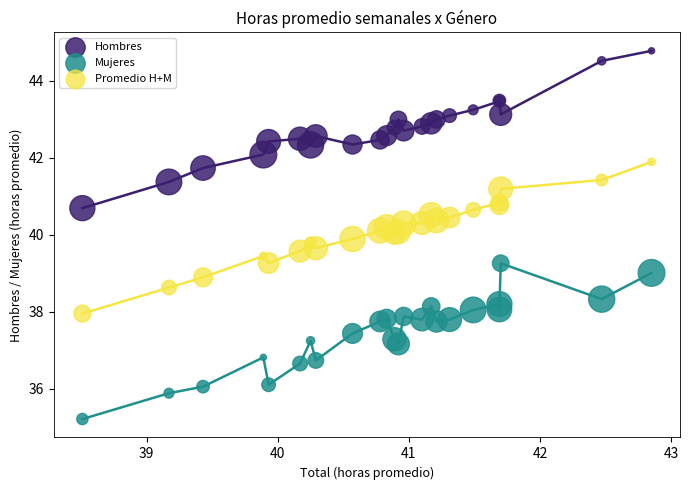

What are all the series names shown in the legend?

Hombres, Mujeres, Promedio H+M